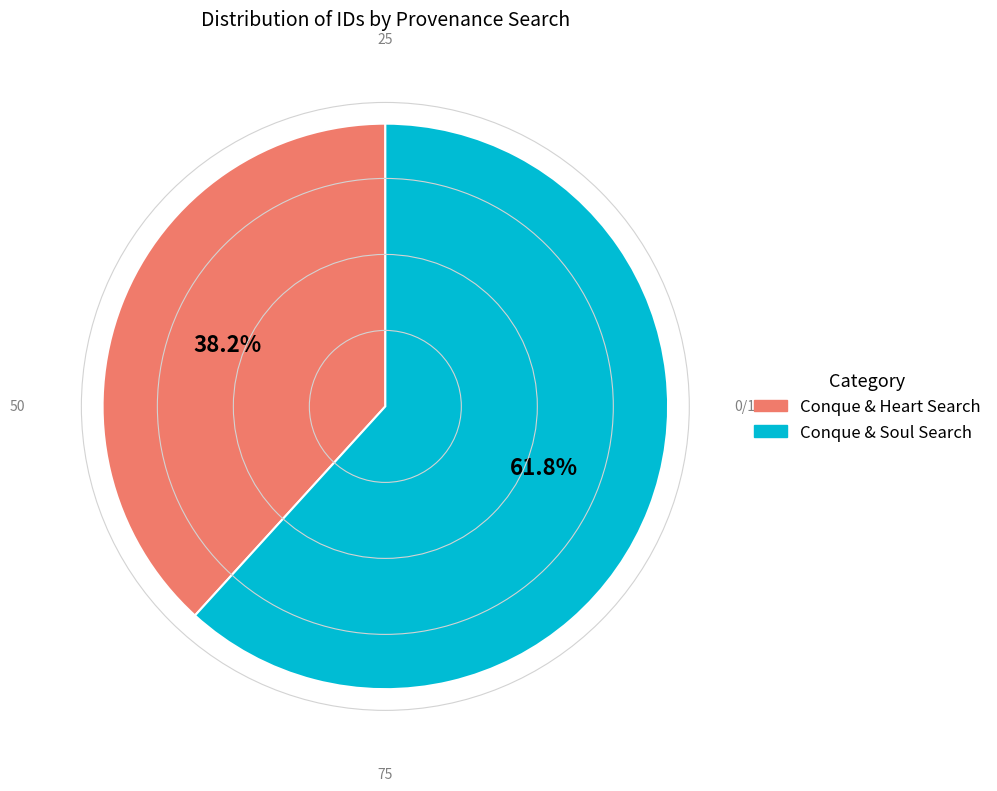

Is there a majority slice in this chart?

Yes